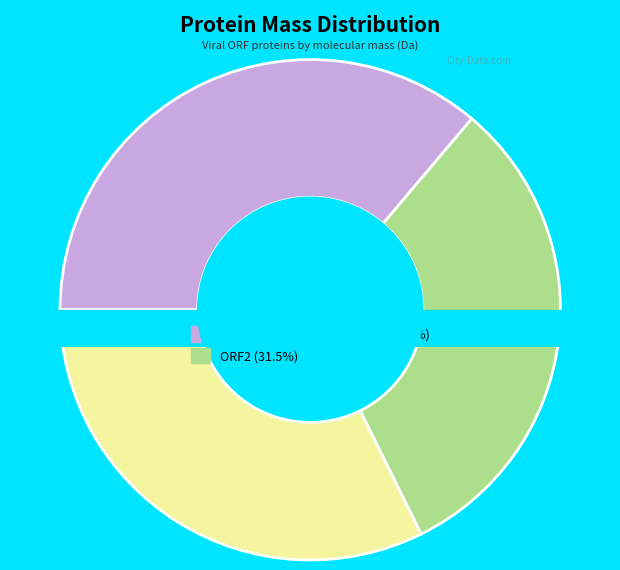

The ORF2 slice represents 32% of the pie. True or false?

True